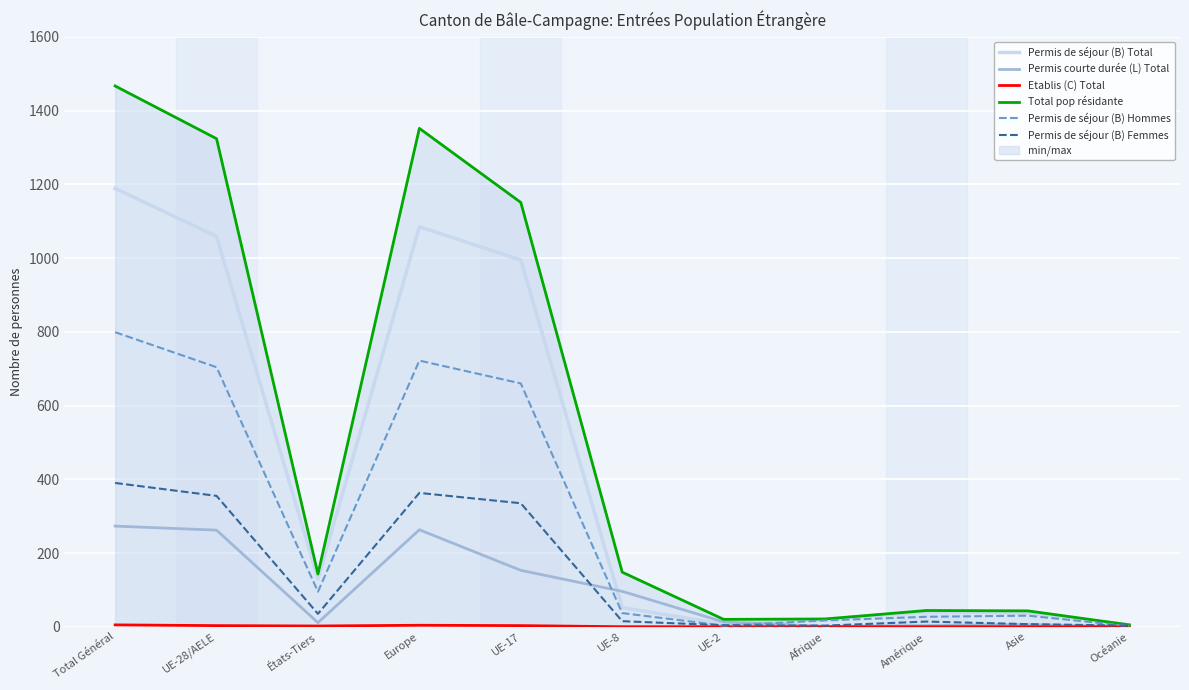

List the series in order of their peak value, lowest first.

Etablis (C) Total, Permis courte durée (L) Total, Permis de séjour (B) Femmes, Permis de séjour (B) Hommes, Permis de séjour (B) Total, Total pop résidante